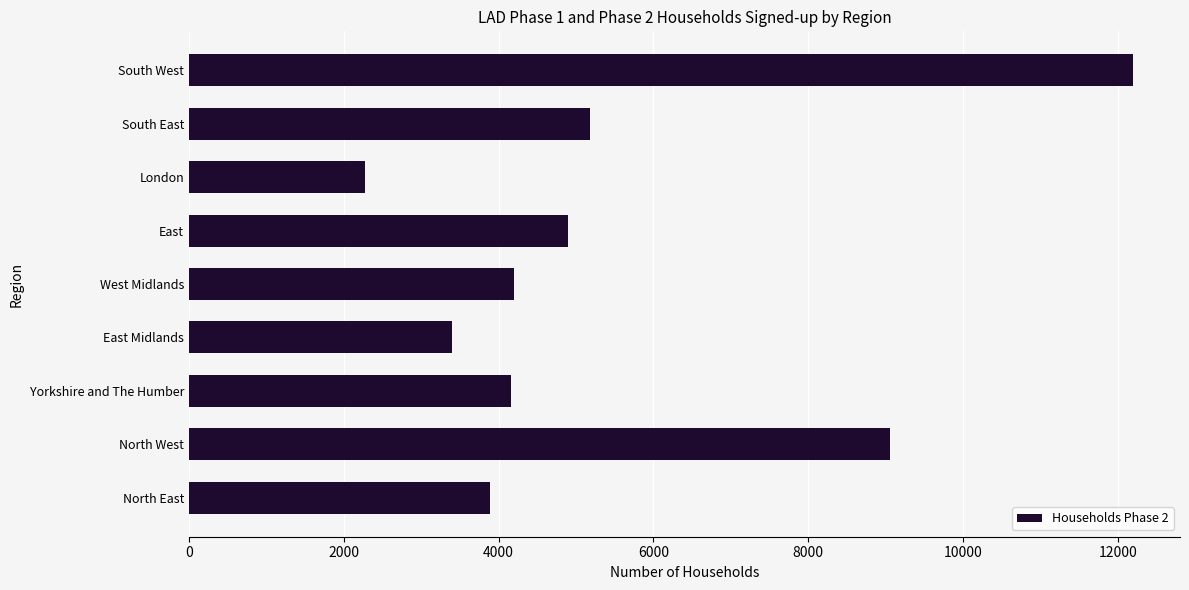

What is the ratio of the value at North West to the value at South East?

1.7